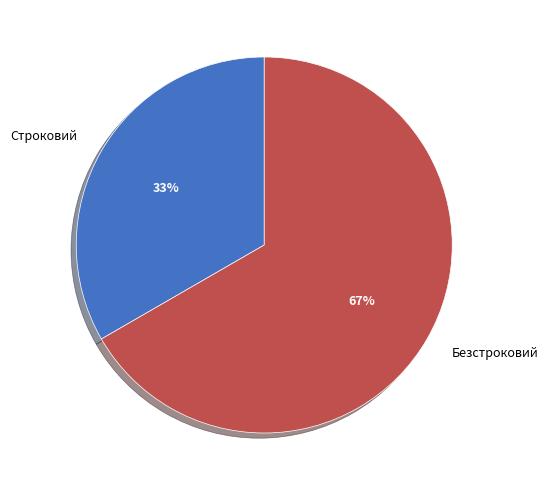

To the nearest percent, what is the average slice percentage?

50%